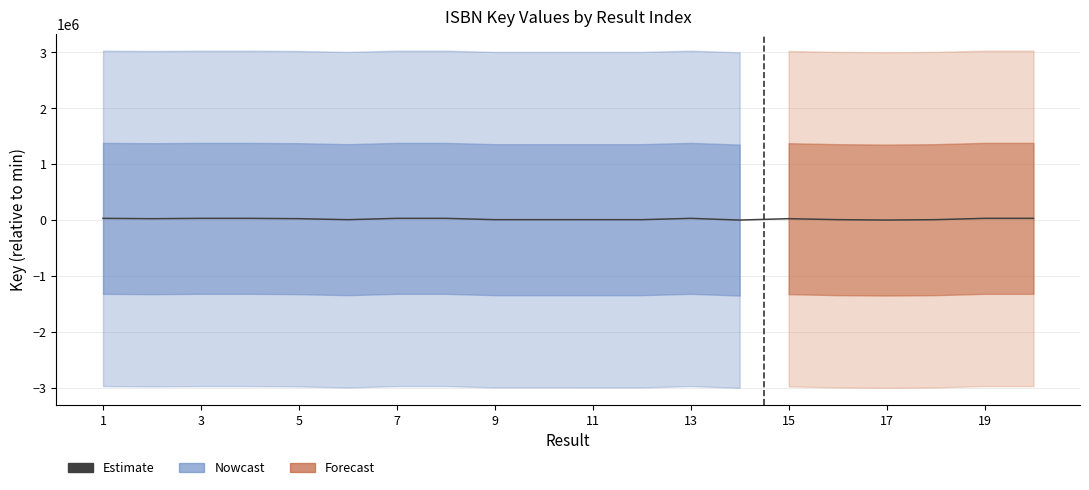

Does the chart display data point markers on the line(s)?

No